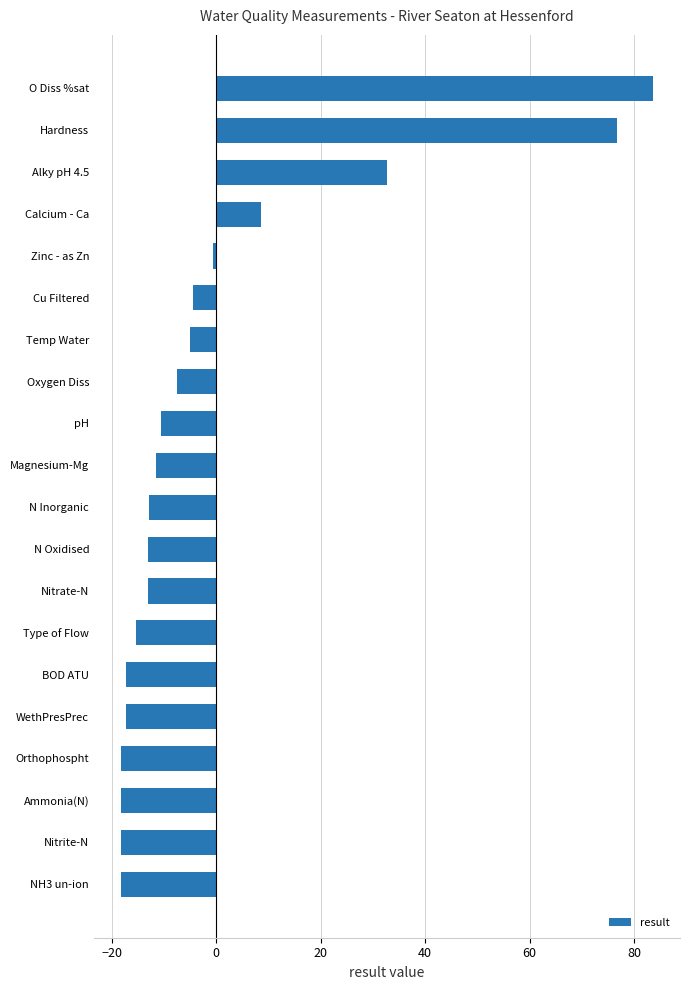

How many negative values are there?

16